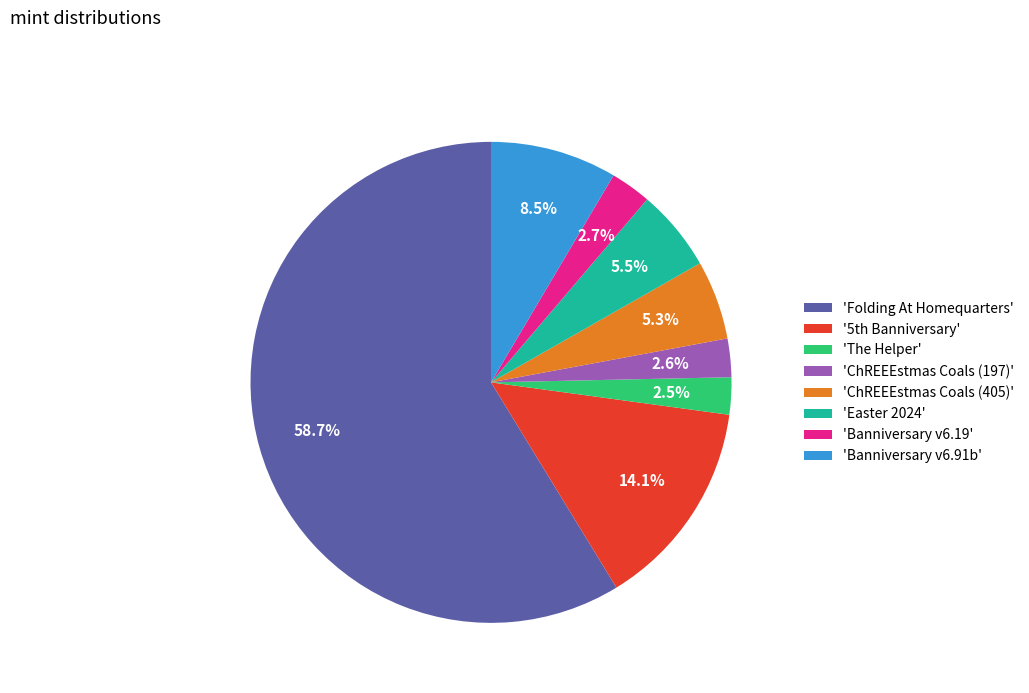

What percentage is NOT represented by 'ChREEEstmas Coals (405)'?

94.7%